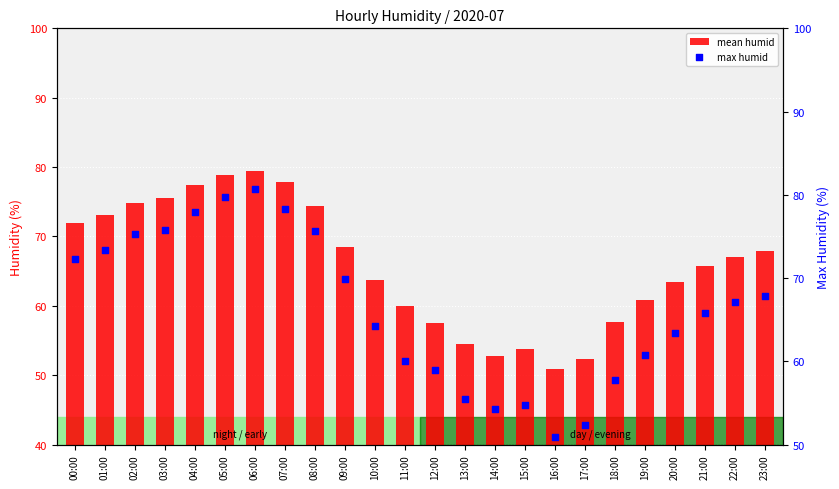

Which series has the widest spread of Y values?

max humid